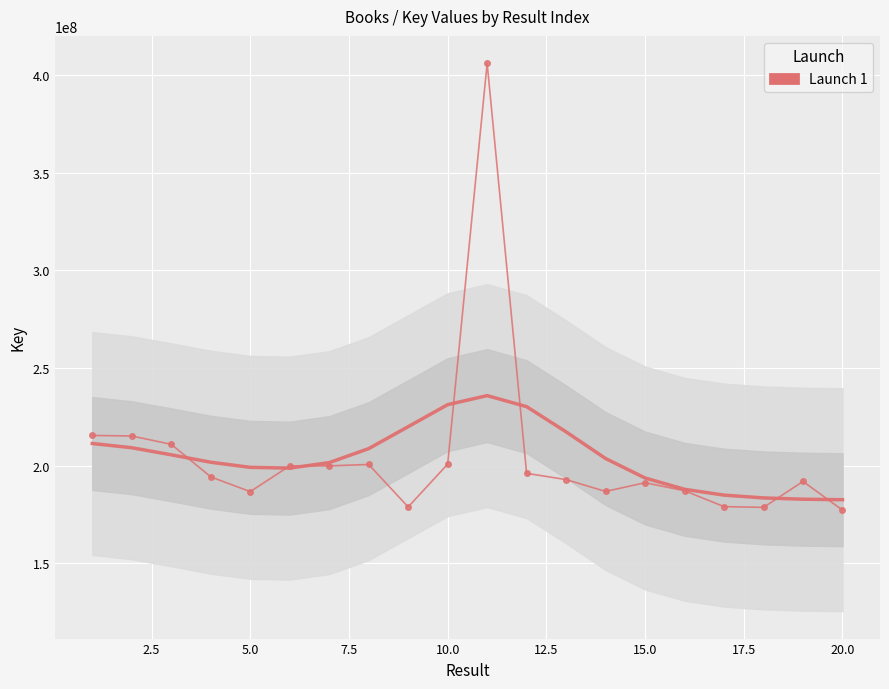

What is the average value?

204479829